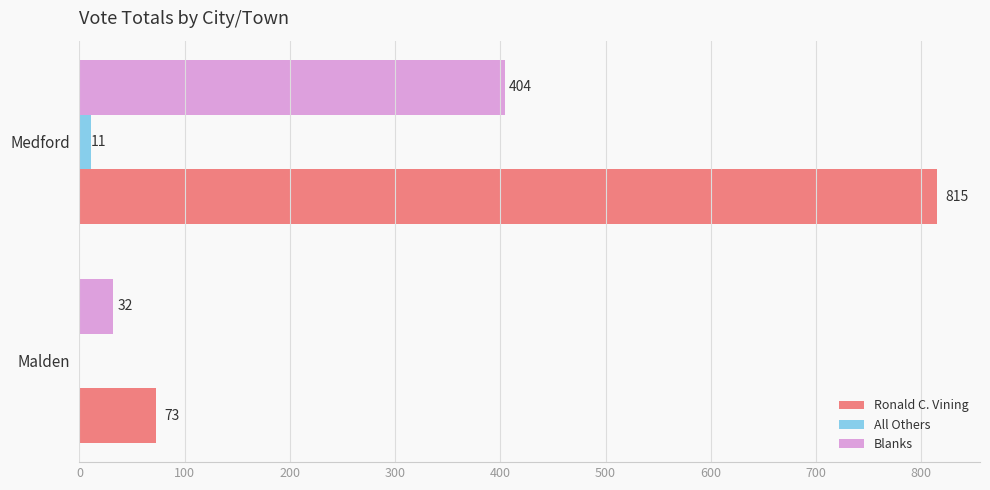

How many data points does each series have?

2